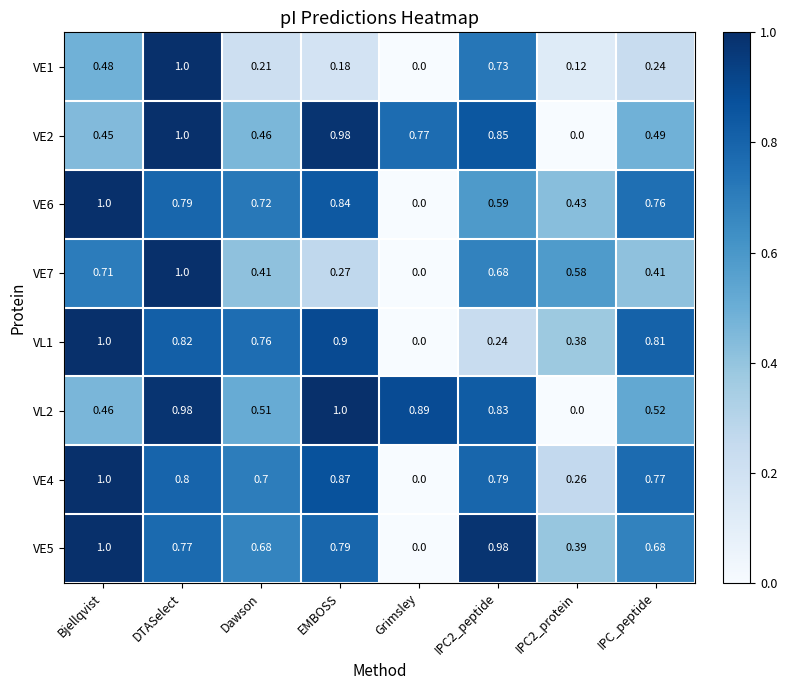

Which category has the lowest value in the VE1 series?

Grimsley